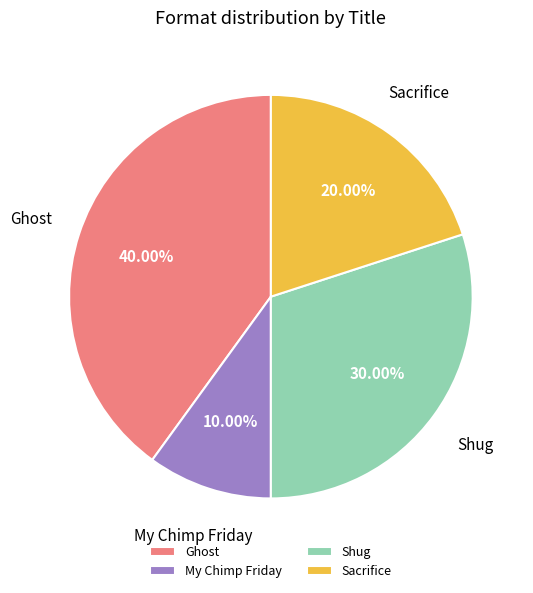

Between Ghost and Sacrifice, which is larger?

Ghost